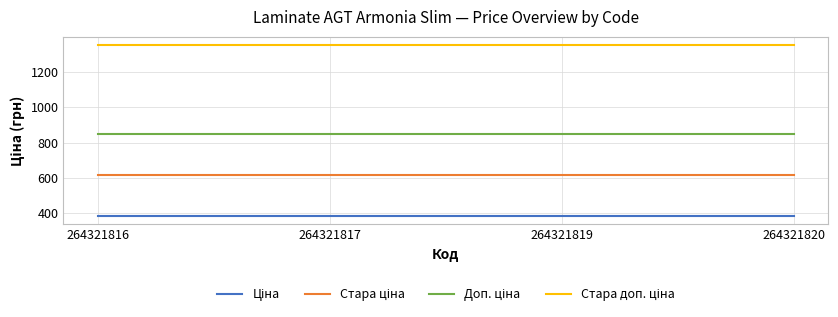

What is the difference between the highest and lowest values at 264321816?

962.9